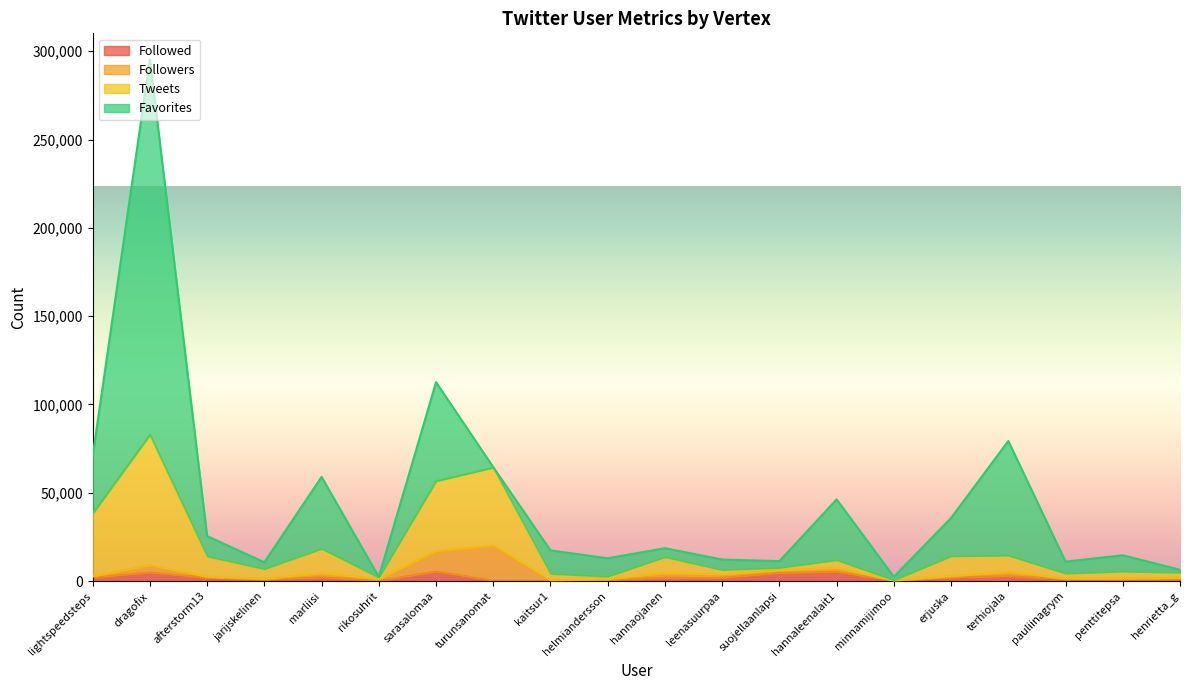

True or false: Tweets has a value of 5459 at penttitepsa.

True